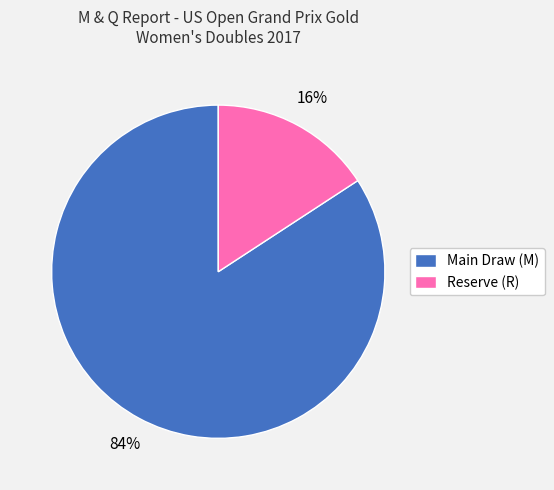

What percentage is the Main Draw (M) slice, to the nearest percent?

84%